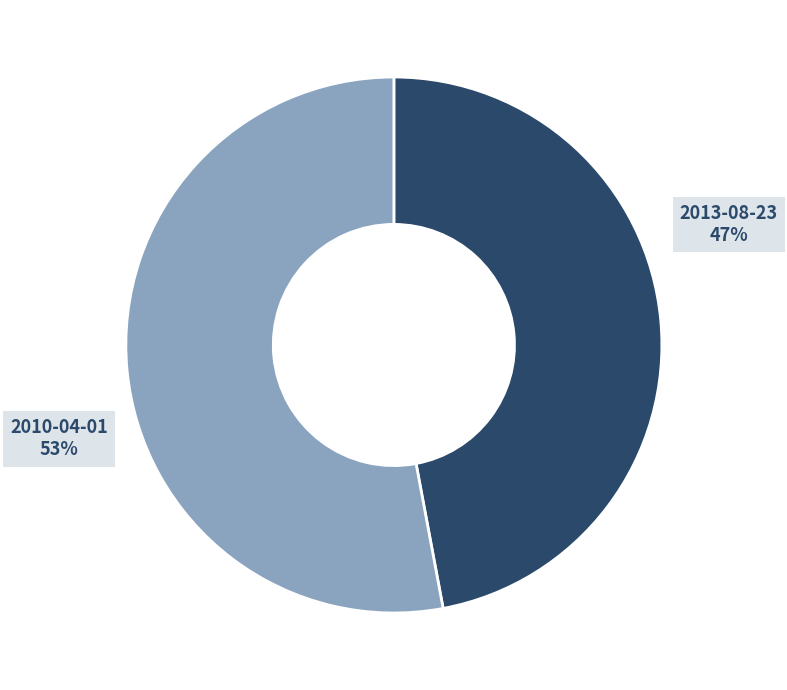

Which category has the smallest portion of the pie?

2013-08-23